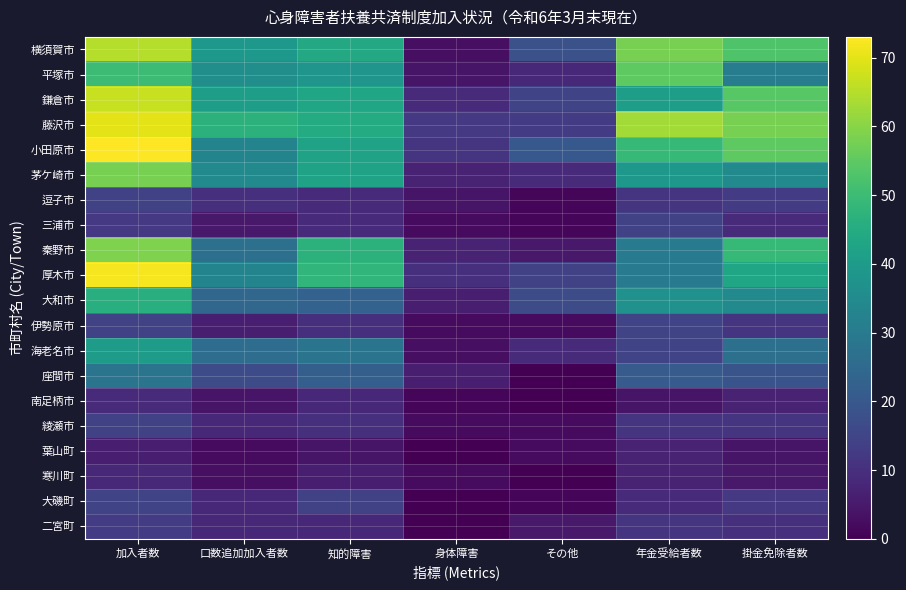

Reading left to right, list all the values displayed in this chart.

横須賀市: 加入者数=65	口数追加加入者数=39	知的障害=44	身体障害=3	その他=18	年金受給者数=58	掛金免除者数=53
平塚市: 加入者数=50	口数追加加入者数=36	知的障害=38	身体障害=4	その他=8	年金受給者数=55	掛金免除者数=31
鎌倉市: 加入者数=67	口数追加加入者数=41	知的障害=43	身体障害=9	その他=15	年金受給者数=41	掛金免除者数=54
藤沢市: 加入者数=70	口数追加加入者数=47	知的障害=45	身体障害=12	その他=13	年金受給者数=63	掛金免除者数=58
小田原市: 加入者数=73	口数追加加入者数=33	知的障害=42	身体障害=11	その他=20	年金受給者数=49	掛金免除者数=55
茅ケ崎市: 加入者数=58	口数追加加入者数=35	知的障害=42	身体障害=7	その他=9	年金受給者数=39	掛金免除者数=35
逗子市: 加入者数=14	口数追加加入者数=10	知的障害=9	身体障害=4	その他=1	年金受給者数=11	掛金免除者数=13
三浦市: 加入者数=12	口数追加加入者数=5	知的障害=9	身体障害=2	その他=1	年金受給者数=14	掛金免除者数=9
秦野市: 加入者数=59	口数追加加入者数=27	知的障害=47	身体障害=7	その他=5	年金受給者数=30	掛金免除者数=49
厚木市: 加入者数=72	口数追加加入者数=33	知的障害=48	身体障害=10	その他=14	年金受給者数=30	掛金免除者数=43
大和市: 加入者数=46	口数追加加入者数=24	知的障害=23	身体障害=6	その他=17	年金受給者数=37	掛金免除者数=35
伊勢原市: 加入者数=14	口数追加加入者数=6	知的障害=10	身体障害=2	その他=2	年金受給者数=15	掛金免除者数=11
海老名市: 加入者数=40	口数追加加入者数=26	知的障害=28	身体障害=3	その他=9	年金受給者数=15	掛金免除者数=27
座間市: 加入者数=28	口数追加加入者数=17	知的障害=22	身体障害=6	その他=0	年金受給者数=21	掛金免除者数=19
南足柄市: 加入者数=9	口数追加加入者数=4	知的障害=8	身体障害=1	その他=0	年金受給者数=4	掛金免除者数=7
綾瀬市: 加入者数=14	口数追加加入者数=8	知的障害=10	身体障害=2	その他=2	年金受給者数=11	掛金免除者数=11
葉山町: 加入者数=6	口数追加加入者数=2	知的障害=4	身体障害=0	その他=2	年金受給者数=7	掛金免除者数=4
寒川町: 加入者数=8	口数追加加入者数=3	知的障害=6	身体障害=2	その他=0	年金受給者数=7	掛金免除者数=5
大磯町: 加入者数=15	口数追加加入者数=8	知的障害=14	身体障害=0	その他=1	年金受給者数=9	掛金免除者数=12
二宮町: 加入者数=13	口数追加加入者数=8	知的障害=8	身体障害=0	その他=5	年金受給者数=11	掛金免除者数=10